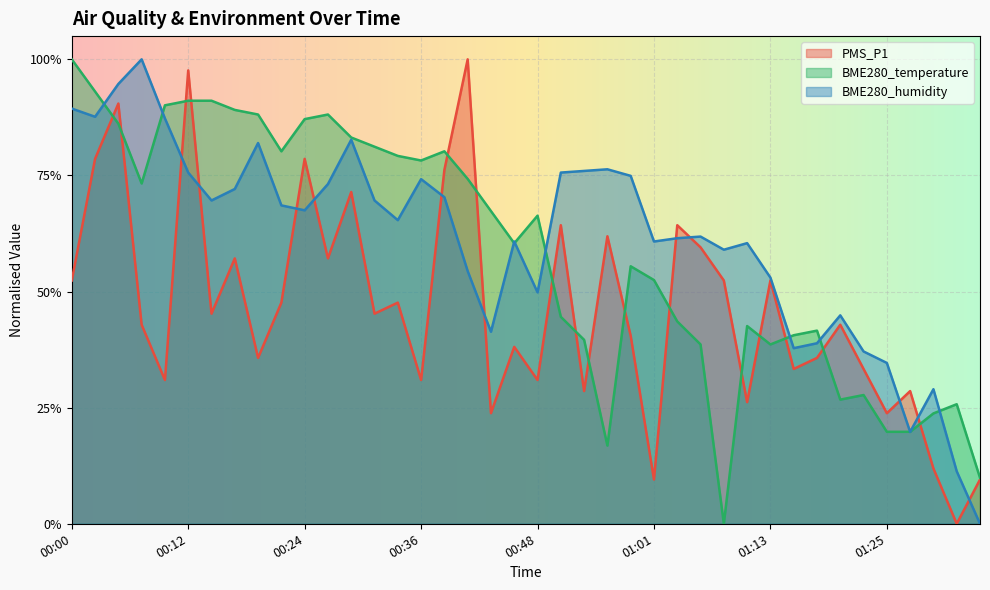

Is the value of BME280_humidity at 00:31 greater than the value of PMS_P1 at 01:28?

Yes